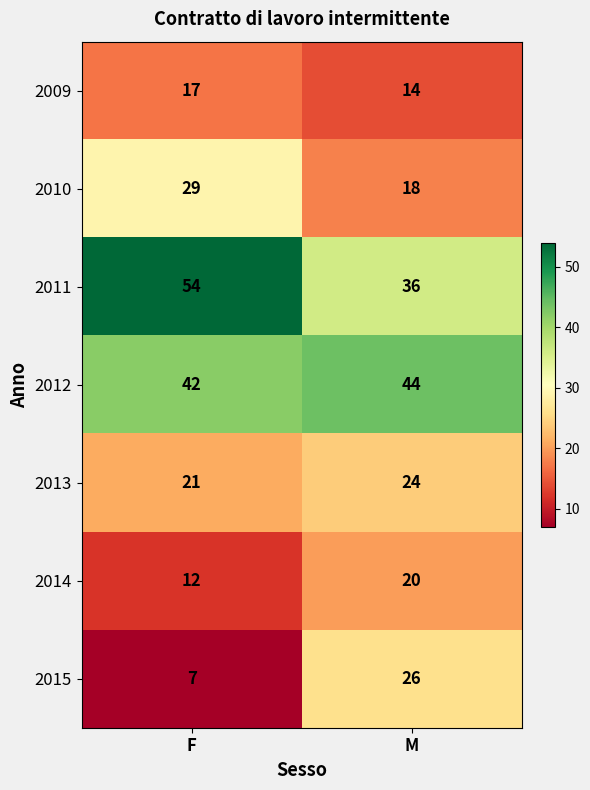

Reading left to right, transcribe all the data shown in this chart.

2009: F=17	M=14
2010: F=29	M=18
2011: F=54	M=36
2012: F=42	M=44
2013: F=21	M=24
2014: F=12	M=20
2015: F=7	M=26